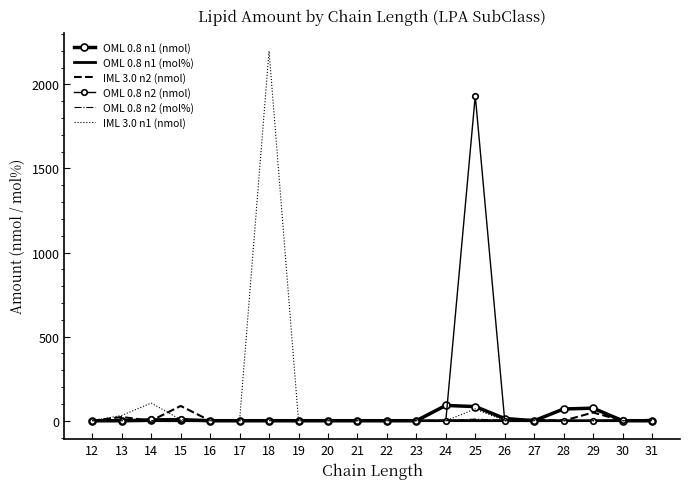

List the labels in order of OML 0.8 n2 (nmol) value, largest first.

25, 14, 15, 30, 12, 13, 16, 17, 18, 19, 20, 21, 22, 23, 24, 26, 27, 28, 29, 31